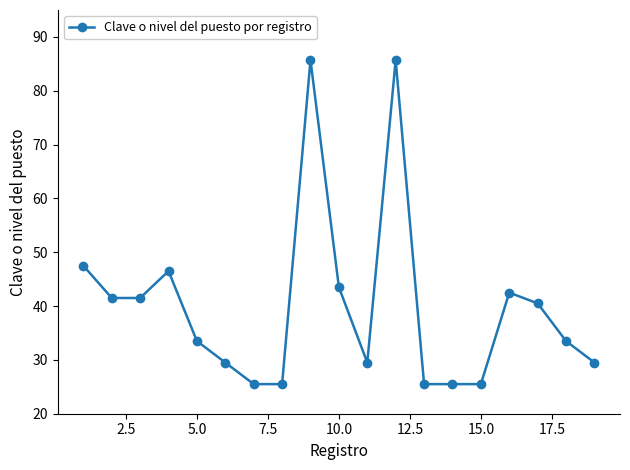

What is the average value?

39.9